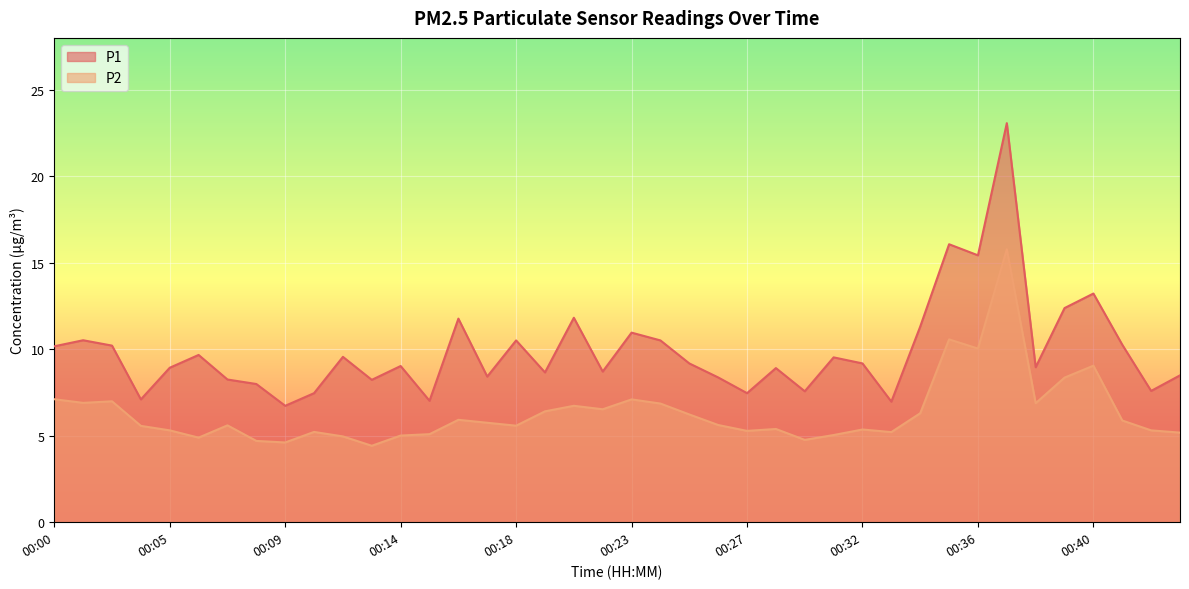

Reading right to left, extract all data points from this chart.

P1: 00:48=8.5	00:46=7.6	00:45=10.3	00:40=13.2	00:39=12.4	00:38=9.0	00:37=23.1	00:36=15.4	00:35=16.1	00:34=11.3	00:33=7.0	00:32=9.2	00:30=9.5	00:29=7.6	00:28=8.9	00:27=7.5	00:26=8.4	00:25=9.2	00:24=10.5	00:23=11.0	00:21=8.7	00:20=11.8	00:19=8.7	00:18=10.5	00:17=8.4	00:16=11.8	00:15=7.0	00:14=9.0	00:12=8.2	00:11=9.6	00:10=7.5	00:09=6.7	00:08=8.0	00:07=8.2	00:06=9.7	00:05=8.9	00:03=7.1	00:02=10.2	00:01=10.5	00:00=10.2
P2: 00:48=5.2	00:46=5.3	00:45=5.9	00:40=9.1	00:39=8.4	00:38=6.9	00:37=15.8	00:36=10.0	00:35=10.6	00:34=6.3	00:33=5.2	00:32=5.4	00:30=5.0	00:29=4.8	00:28=5.4	00:27=5.3	00:26=5.6	00:25=6.2	00:24=6.9	00:23=7.1	00:21=6.5	00:20=6.7	00:19=6.4	00:18=5.6	00:17=5.8	00:16=5.9	00:15=5.1	00:14=5.0	00:12=4.4	00:11=5.0	00:10=5.2	00:09=4.6	00:08=4.7	00:07=5.6	00:06=4.9	00:05=5.3	00:03=5.6	00:02=7.0	00:01=6.9	00:00=7.1